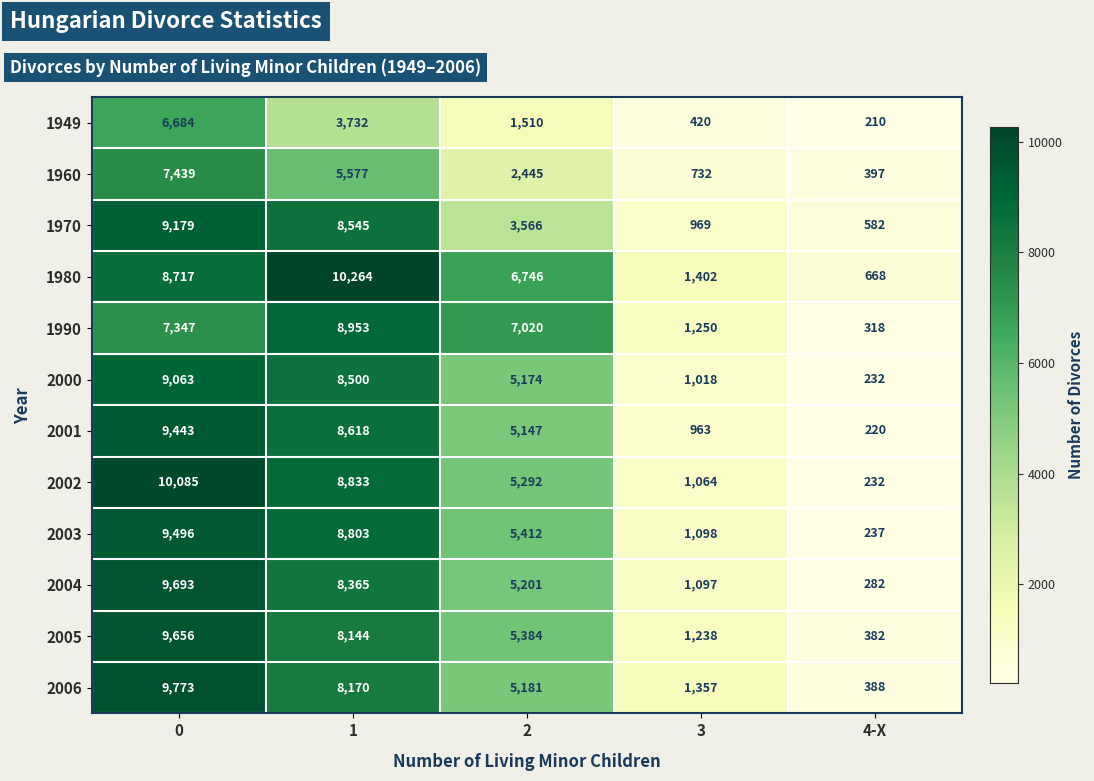

Which category has the highest value across all series?

1